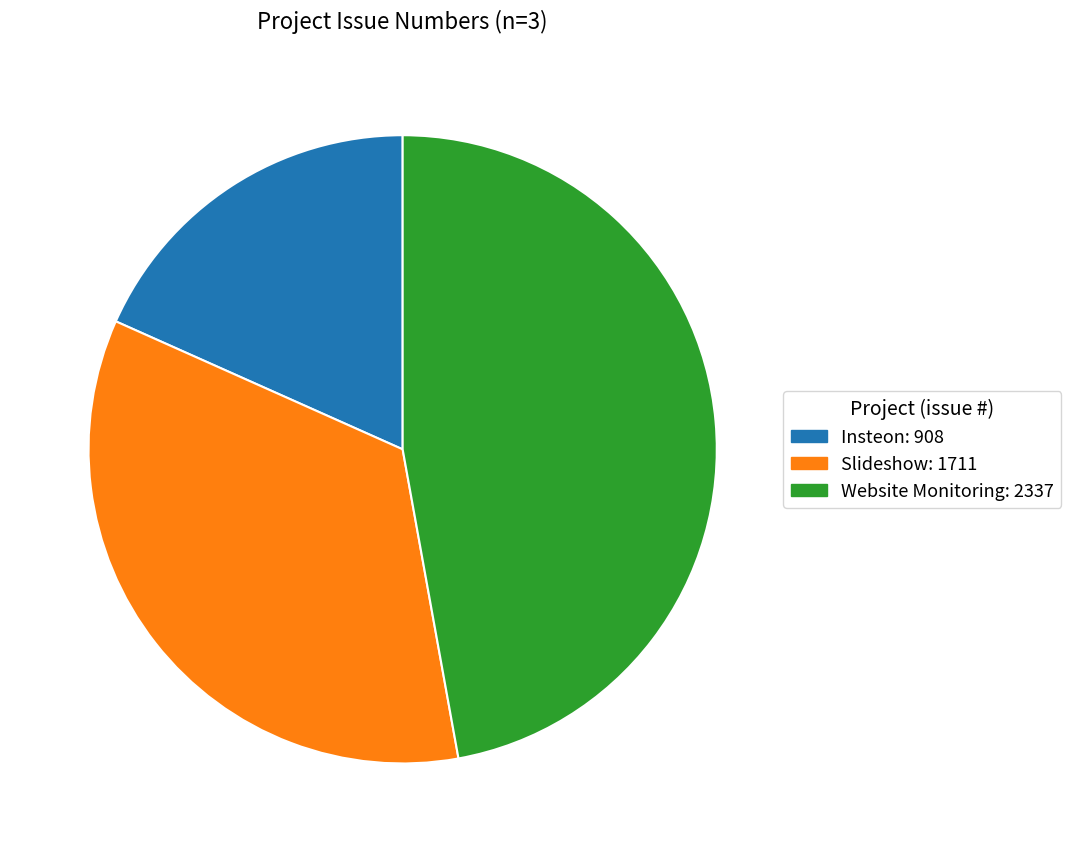

Is the sum of Website Monitoring and Insteon greater than half?

Yes